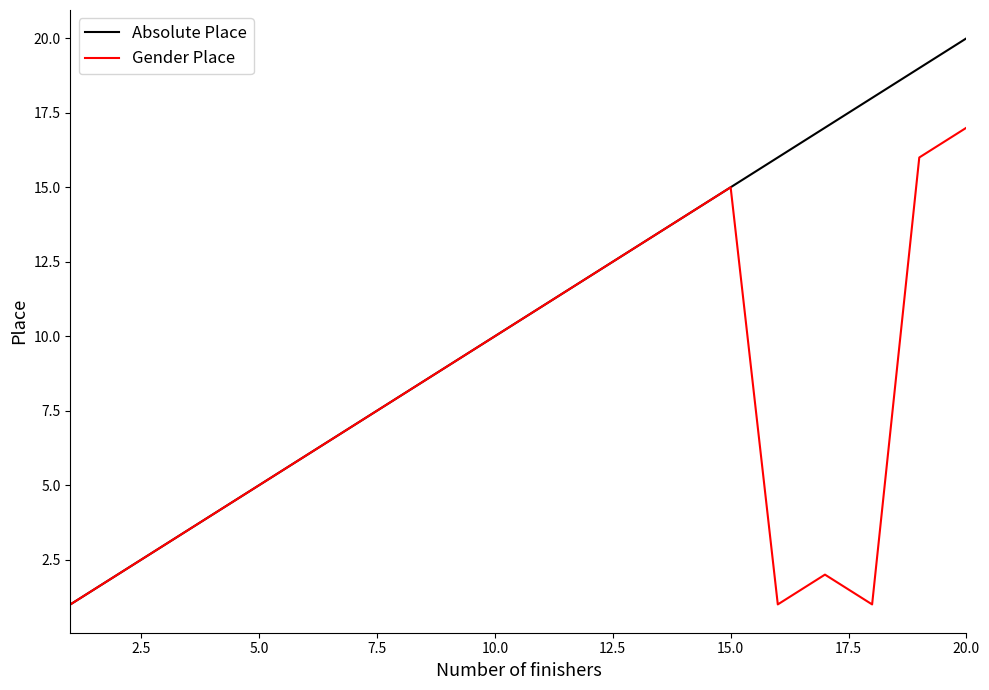

Which series has the largest total across all categories?

Absolute Place